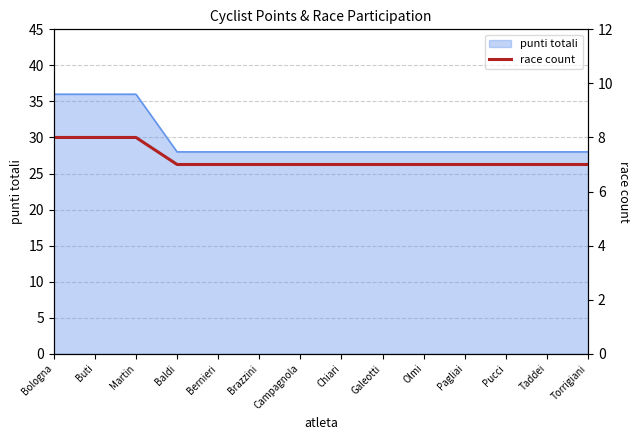

Does the chart have visible grid lines?

Yes